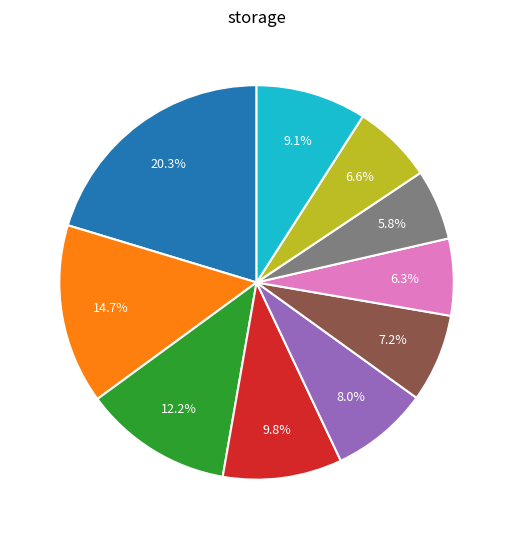

Is there a majority slice in this chart?

No